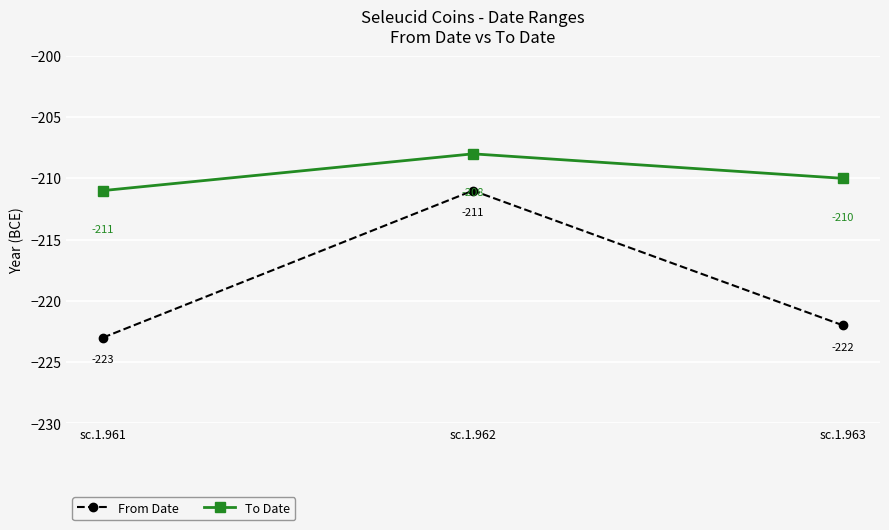

Which category has the lowest value across all series?

sc.1.961